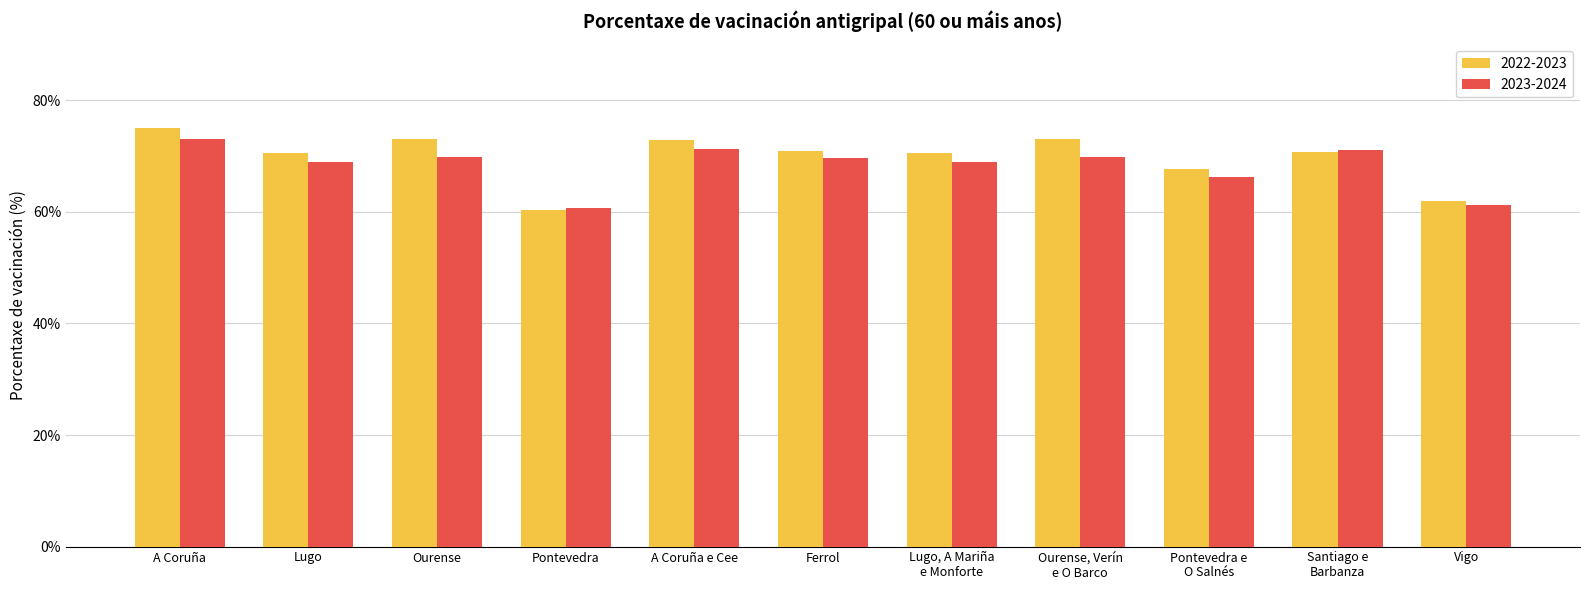

Where is 2022-2023 nearest to the value 67?

Pontevedra e
O Salnés